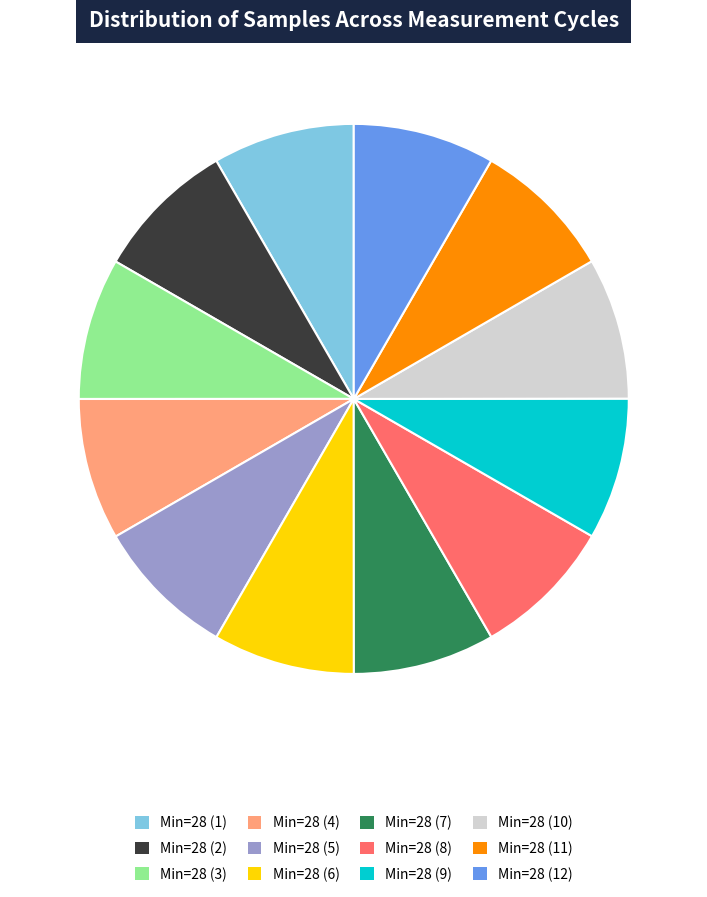

Does any single category account for the majority?

No